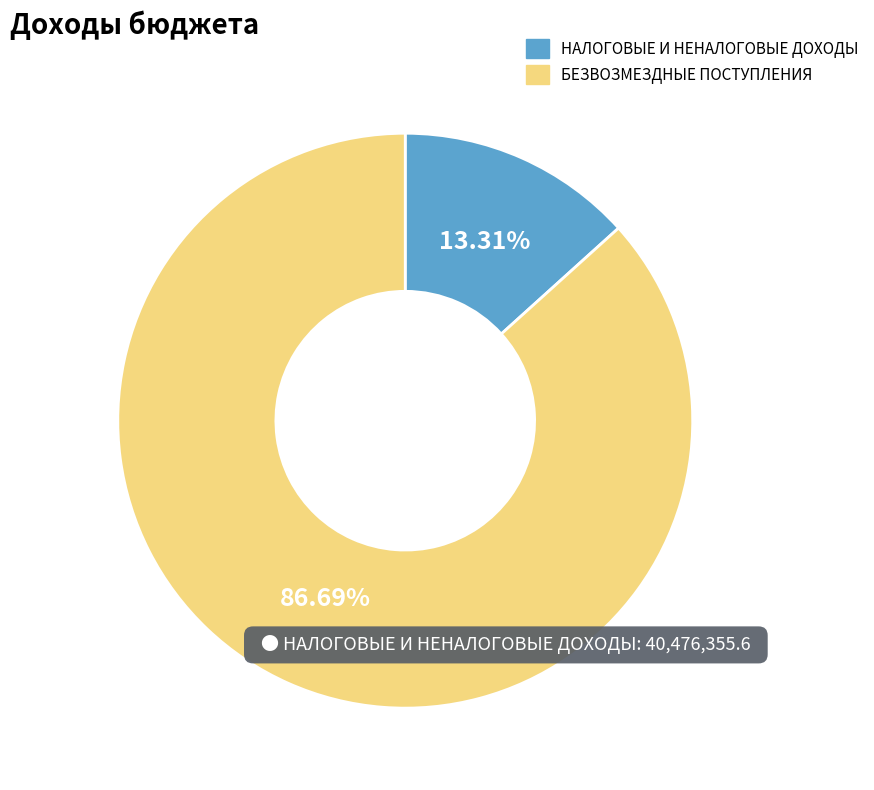

What is the largest slice in the pie chart?

БЕЗВОЗМЕЗДНЫЕ ПОСТУПЛЕНИЯ